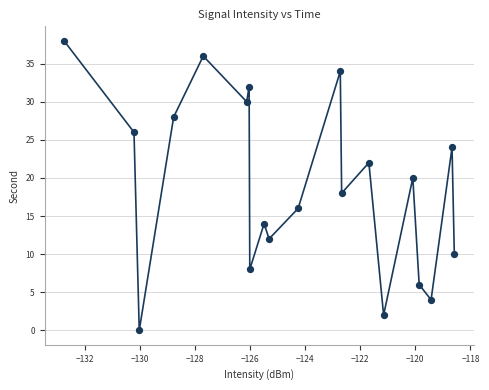

What is the range of Y values (max minus min)?

38